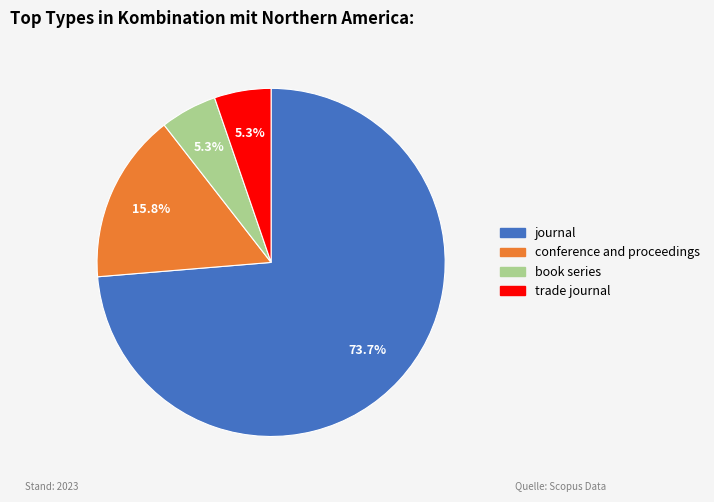

Count the number of slices in the pie.

4